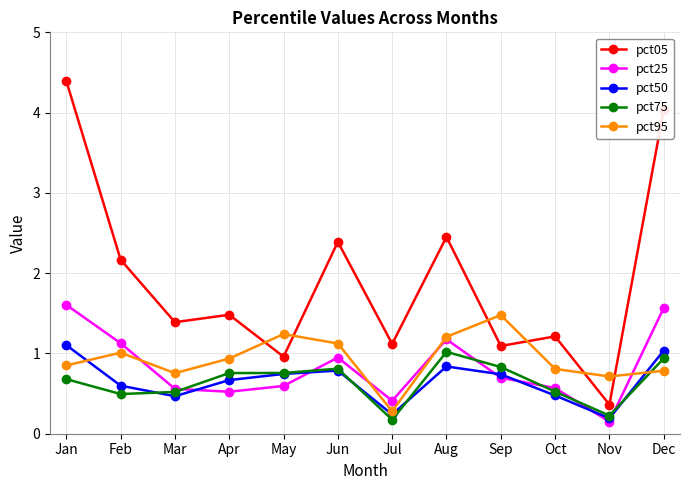

Count the number of data series in this chart.

5